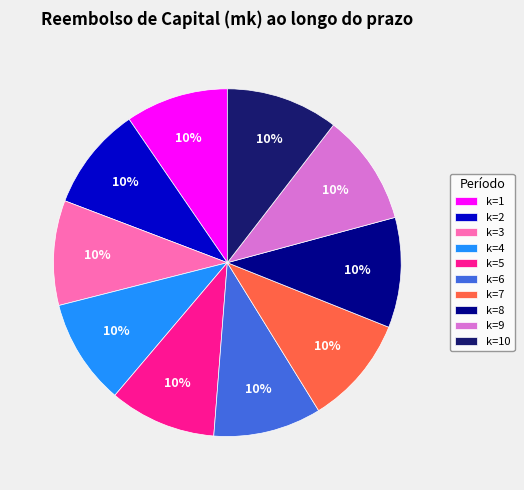

Approximately how many times larger is the value at k=9 compared to k=5?

1.0